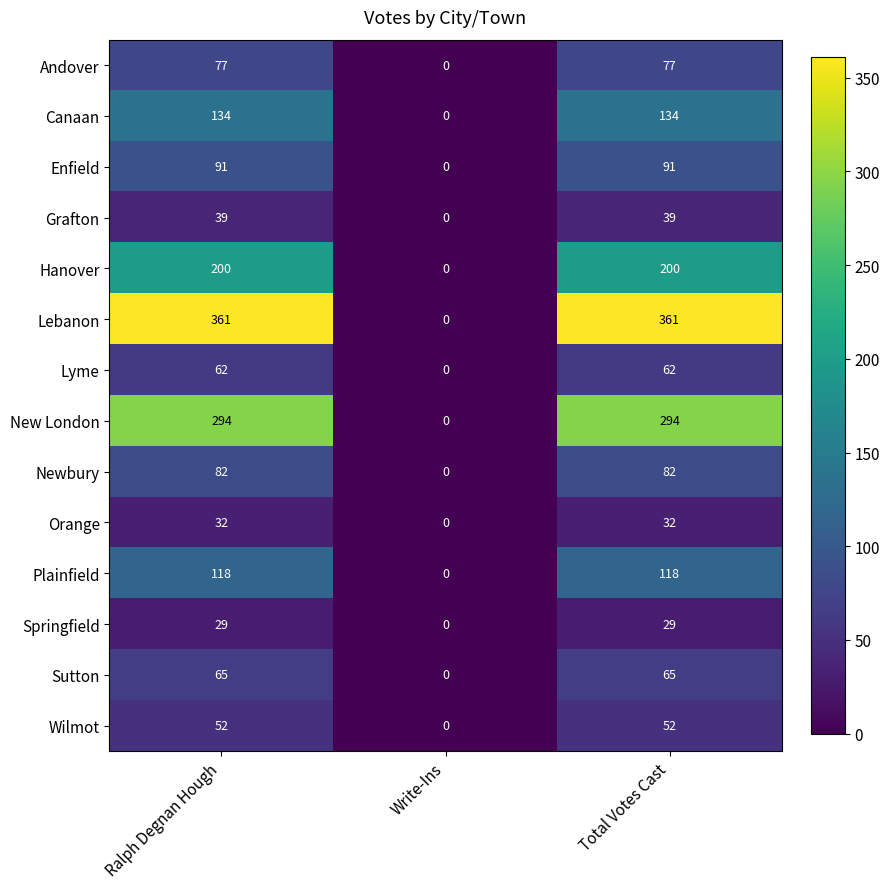

How many values in Plainfield are above zero?

2